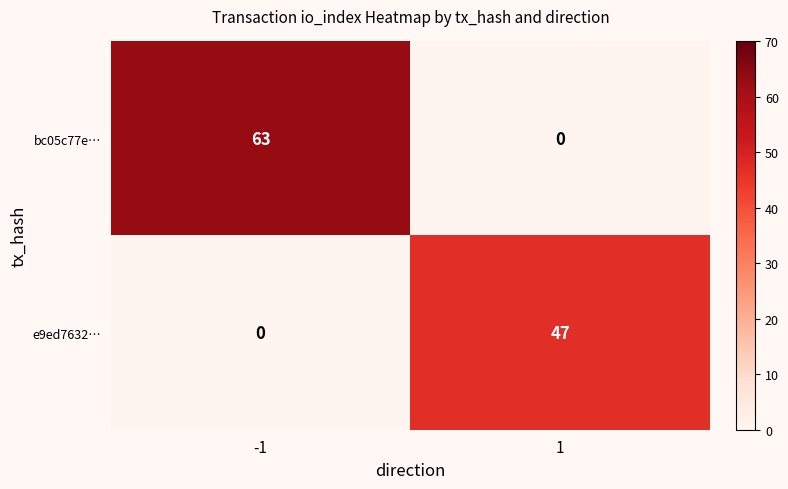

What is the total value across all series at -1?

63